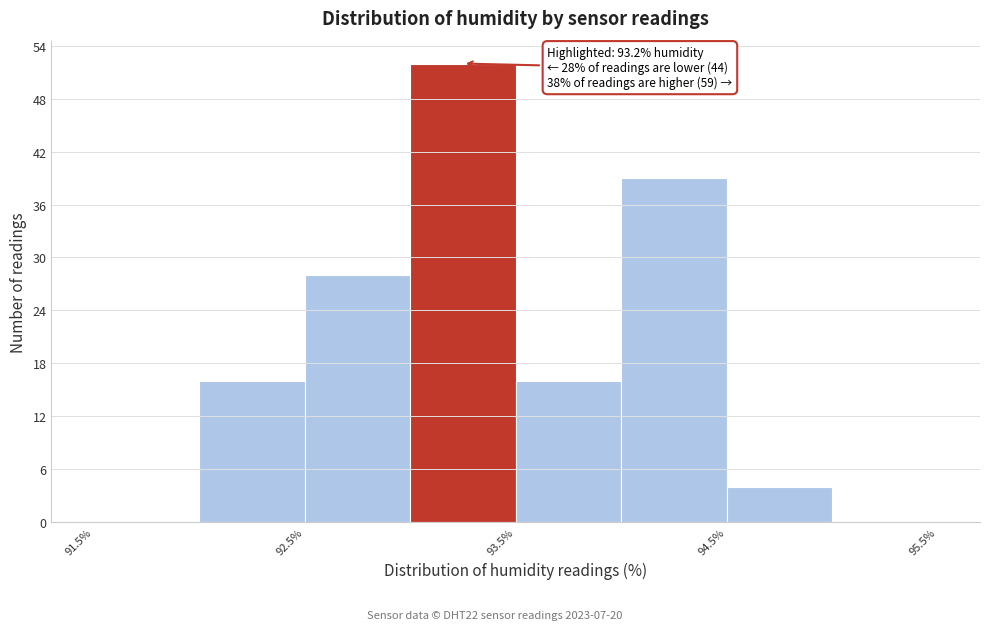

Over which range of the x-axis is the bar tallest?

93.0 to 93.5